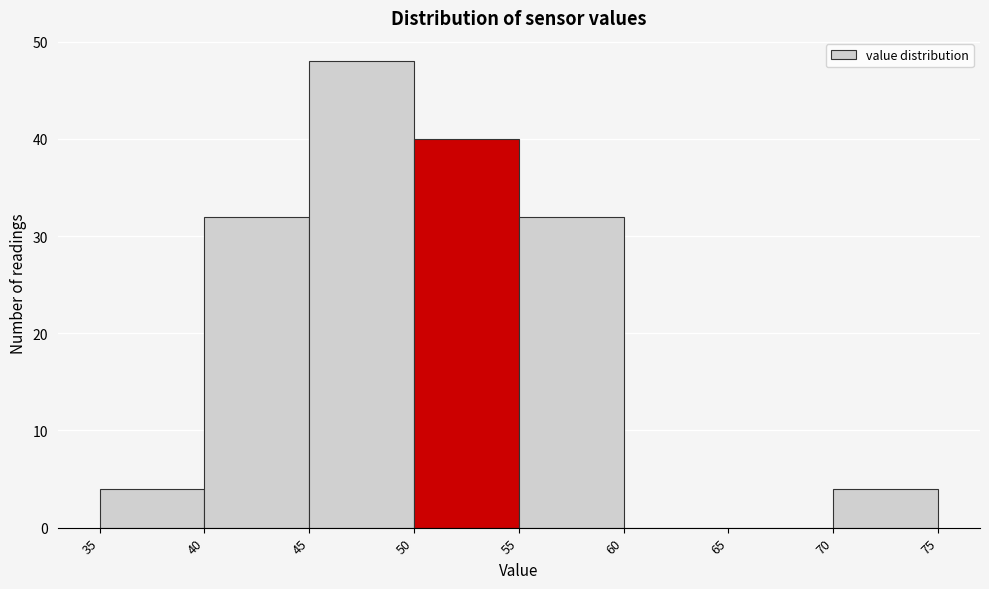

Reading left to right, list every bar in this chart as the range it spans on the x-axis followed by its height. The values are not printed on the chart, so give them approximately, as read against the axis.

35 to 40: 4
40 to 45: 32
45 to 50: 48
50 to 55: 40
55 to 60: 32
60 to 65: 0
65 to 70: 0
70 to 75: 4